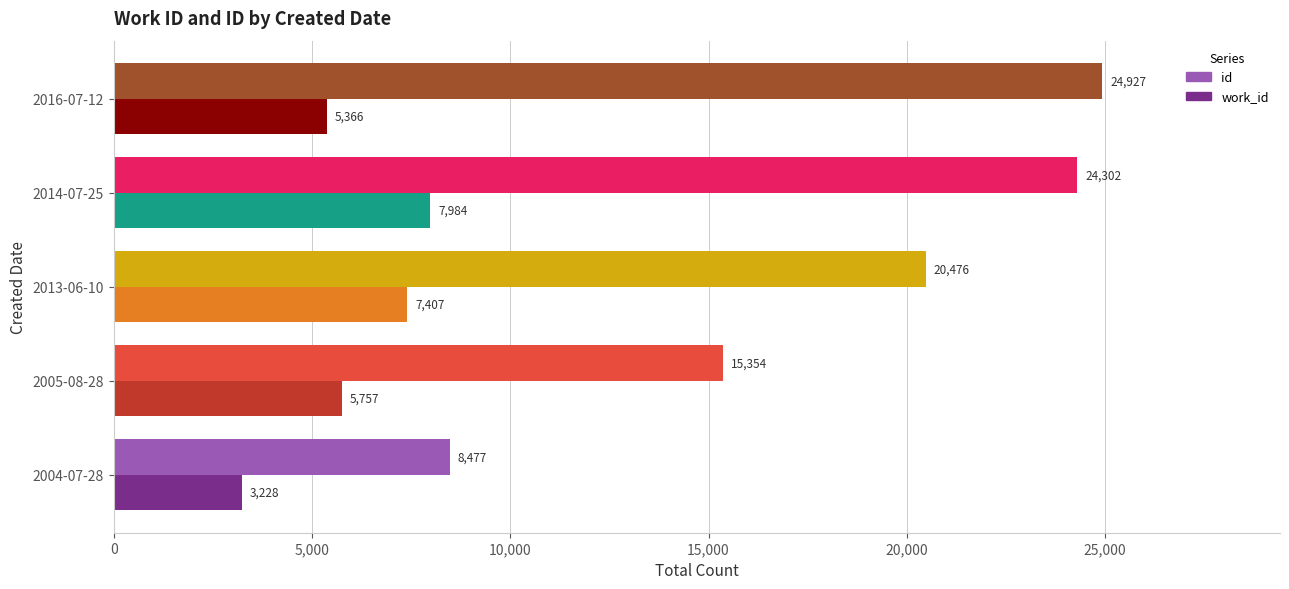

Rank the categories by work_id value from highest to lowest.

2014-07-25, 2013-06-10, 2005-08-28, 2016-07-12, 2004-07-28